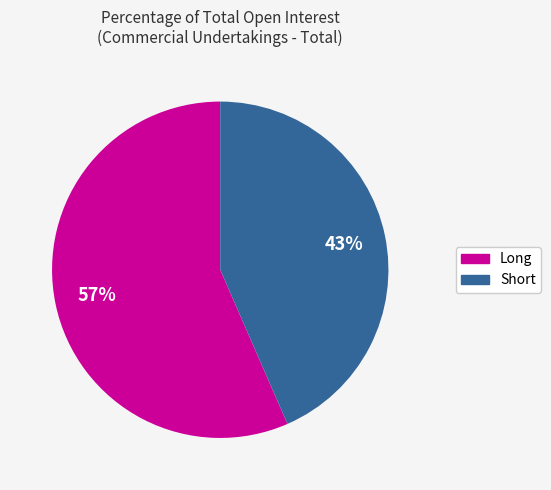

Is Long the majority of the pie?

Yes